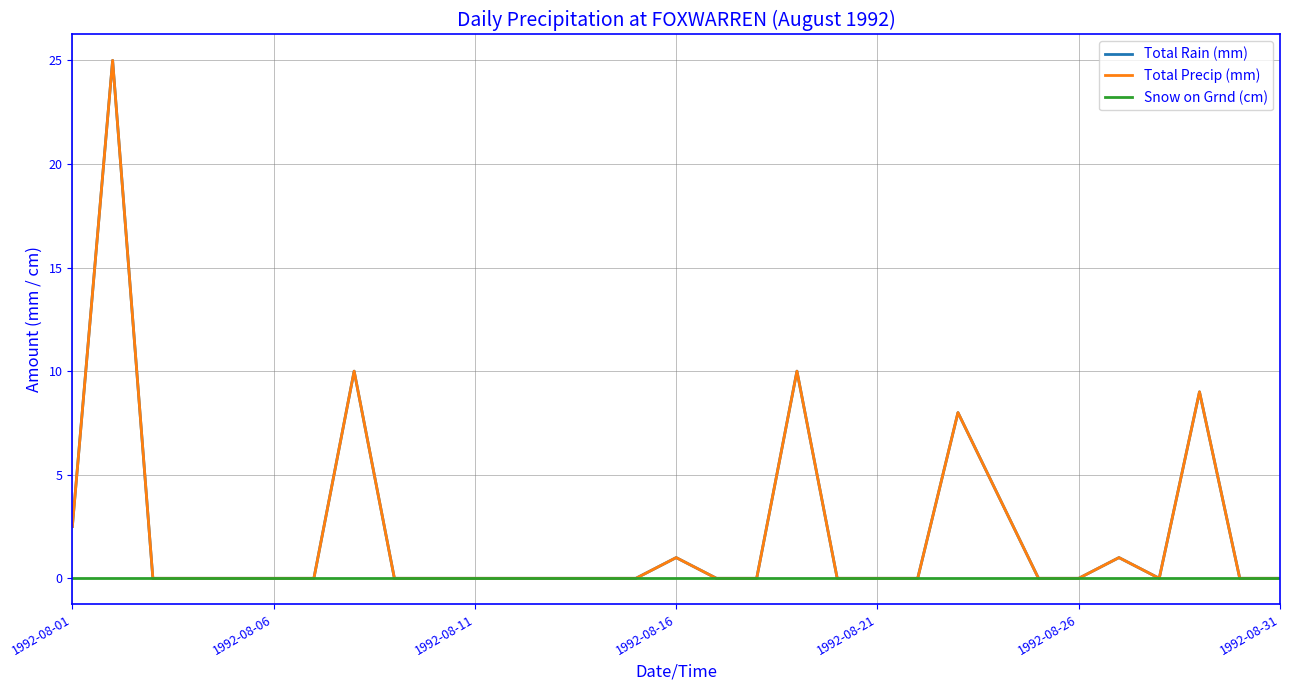

Does the chart display data point markers on the line(s)?

No